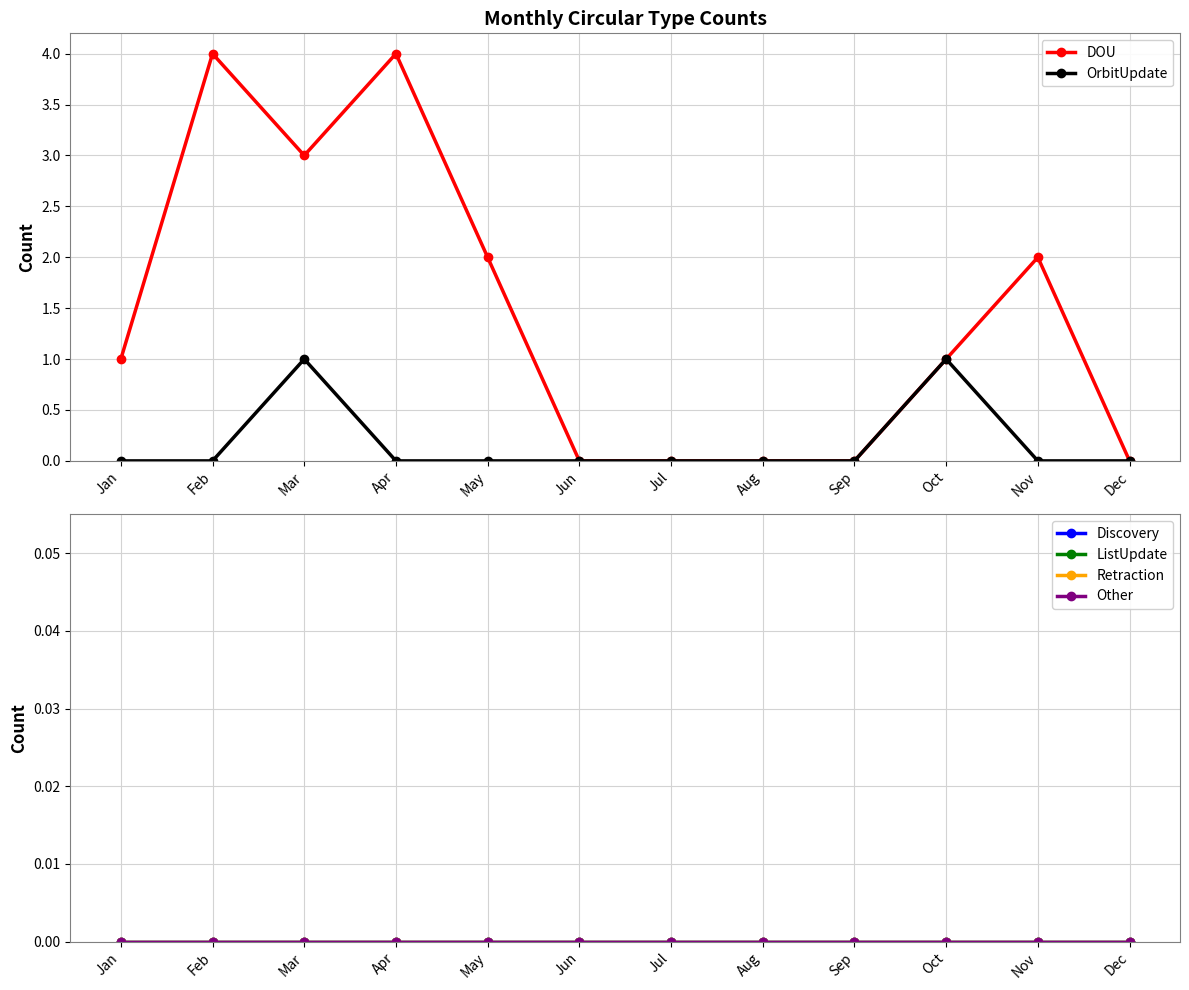

True or false: DOU and OrbitUpdate intersect in this chart.

False